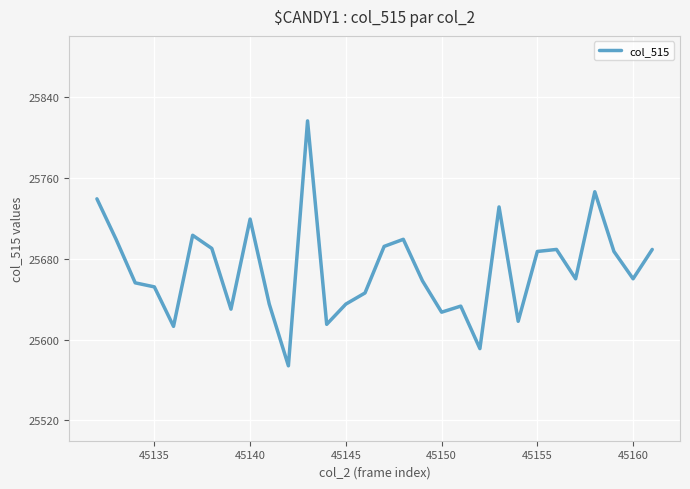

What is the greatest value displayed?

25816